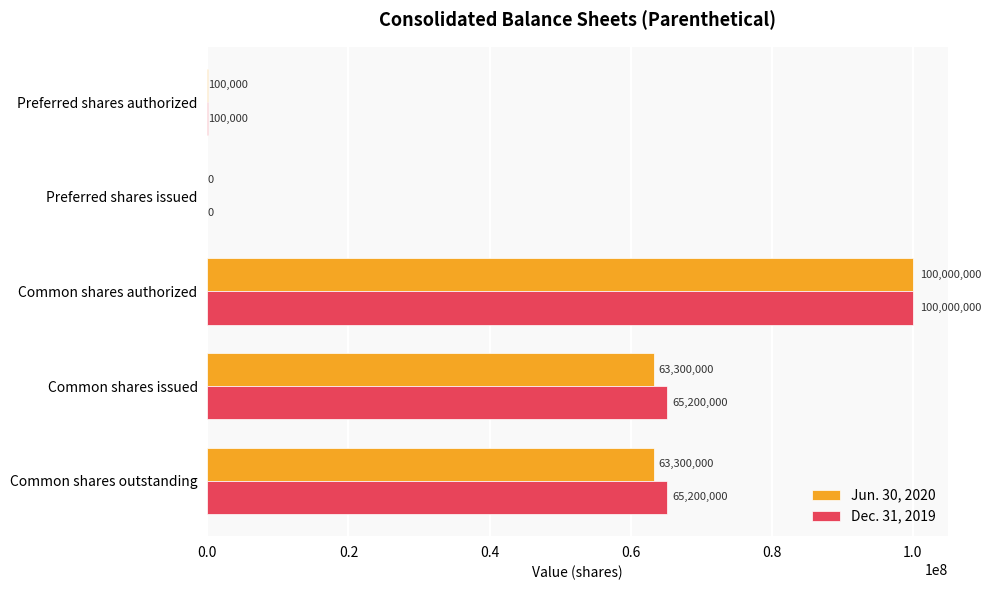

Is the value of Jun. 30, 2020 at Common shares issued greater than the value of Dec. 31, 2019 at Preferred shares issued?

Yes